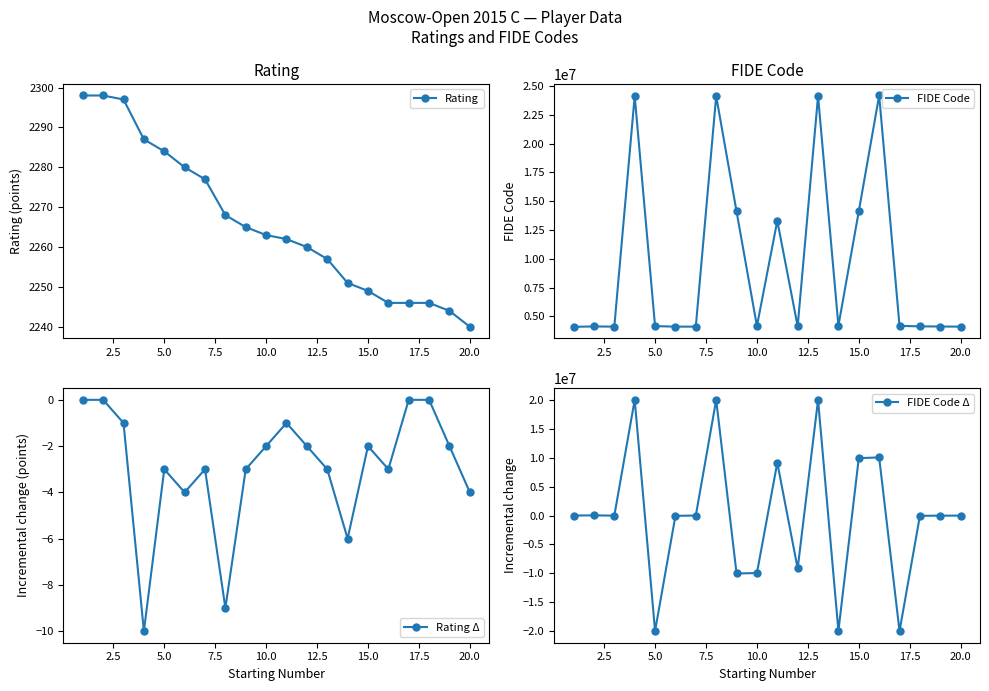

What is the lowest value of the Rating series?

2240